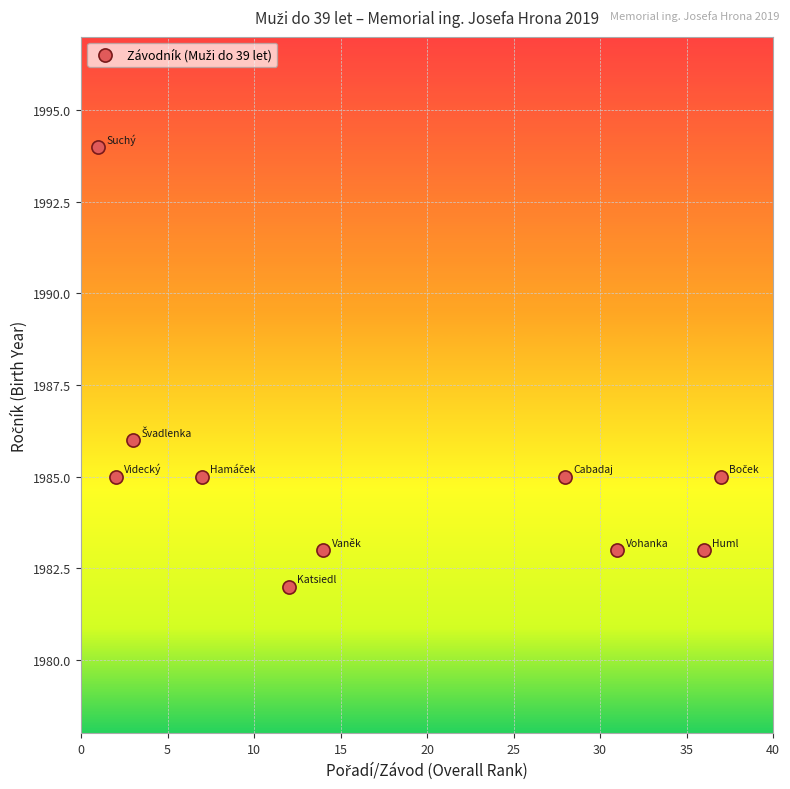

What Y value in the scatter plot is closest to 1988?

1986